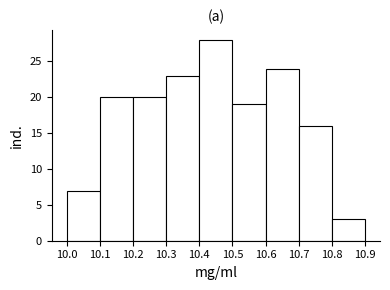

Which range on the x-axis has the tallest bar?

10.4 to 10.5